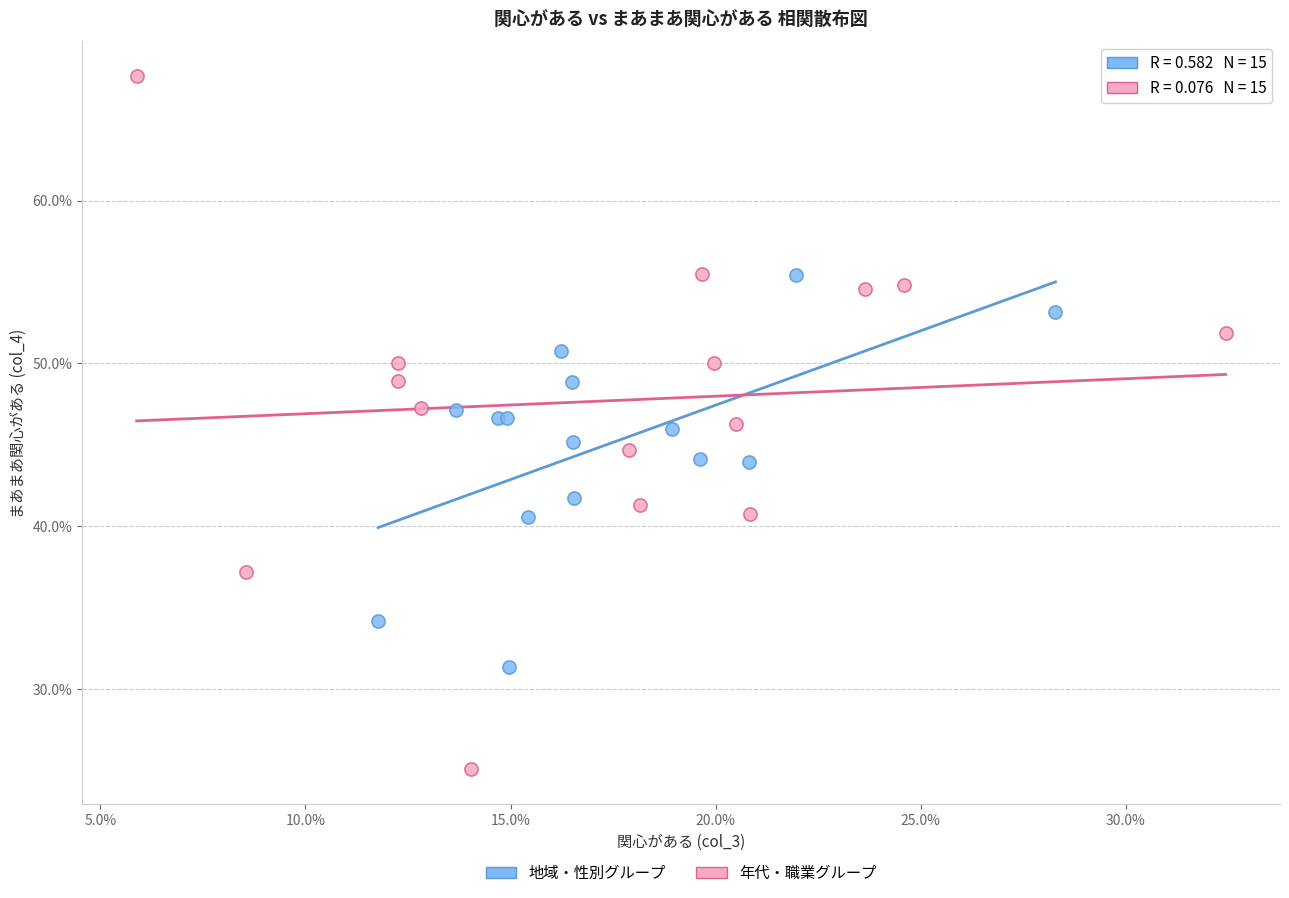

What are all the series names shown in the legend?

地域・性別グループ, 年代・職業グループ